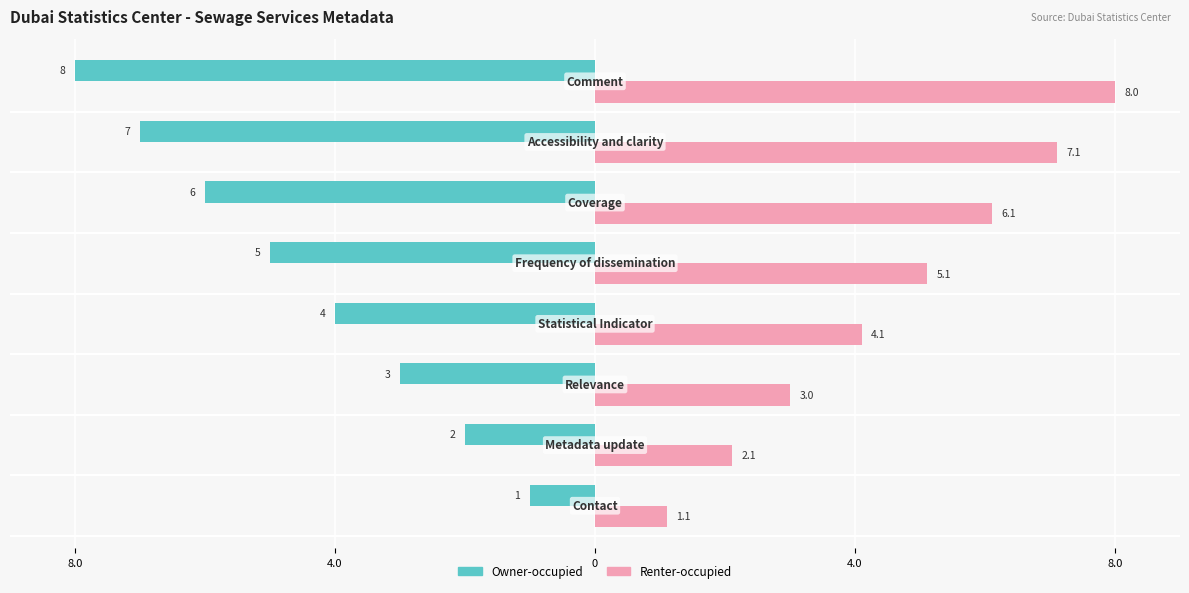

What are all the series names shown in the legend?

Owner-occupied, Renter-occupied